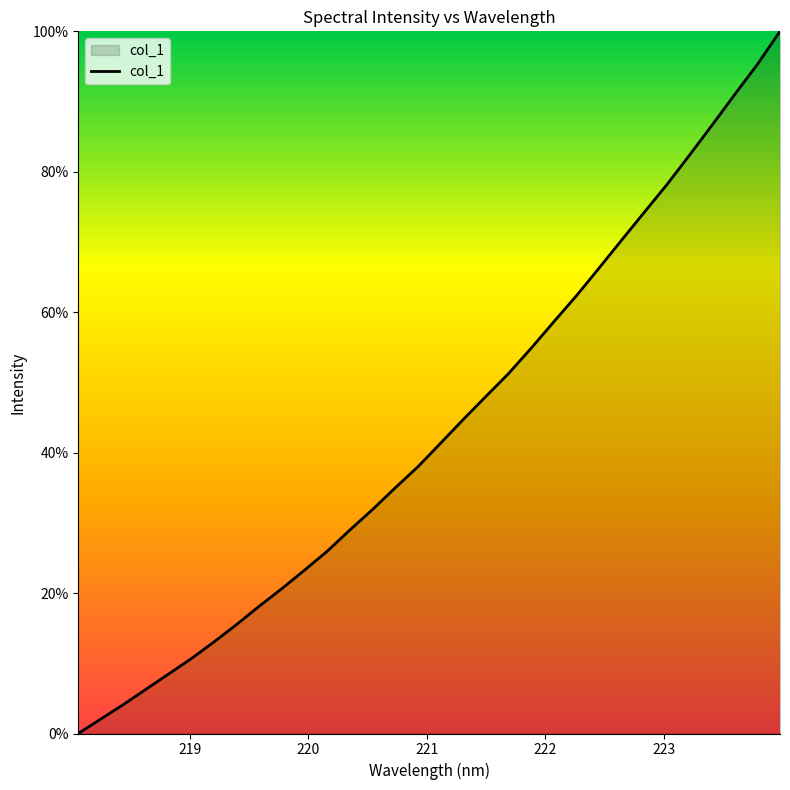

What is the greatest value displayed?

100.0